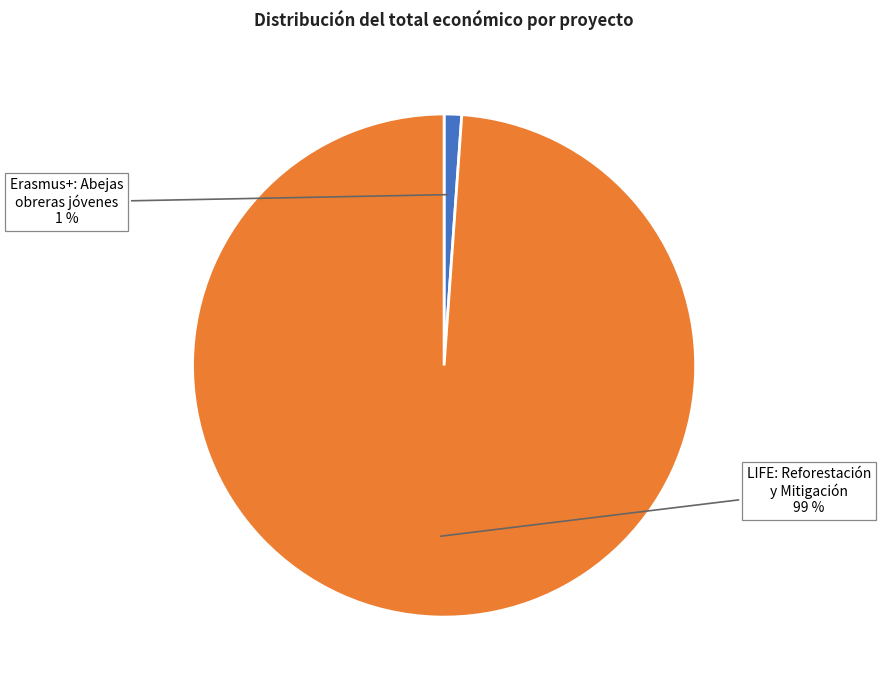

To the nearest percent, what is the average slice percentage?

50%